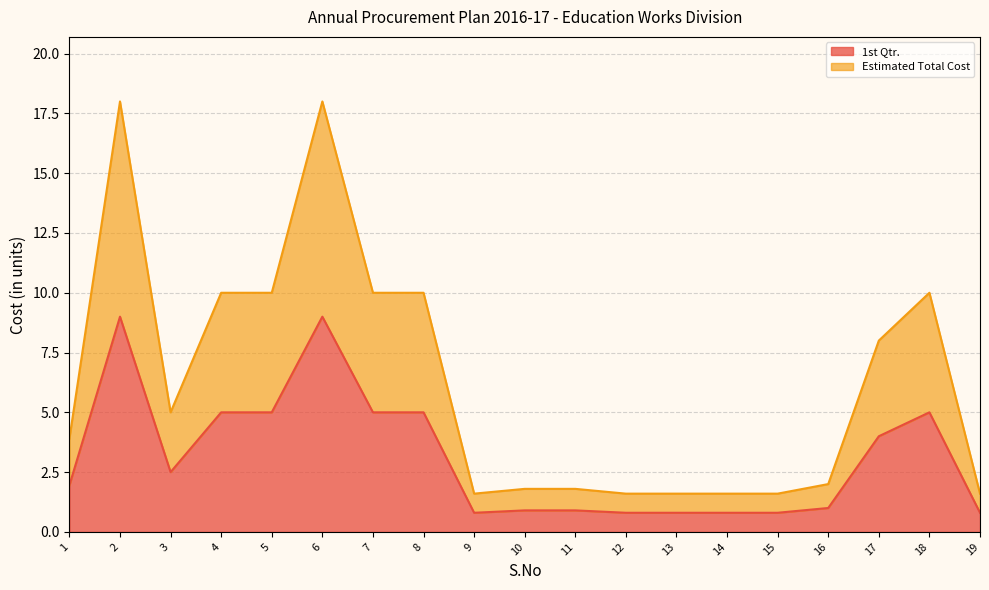

Which has a higher value, 13 or 4?

4